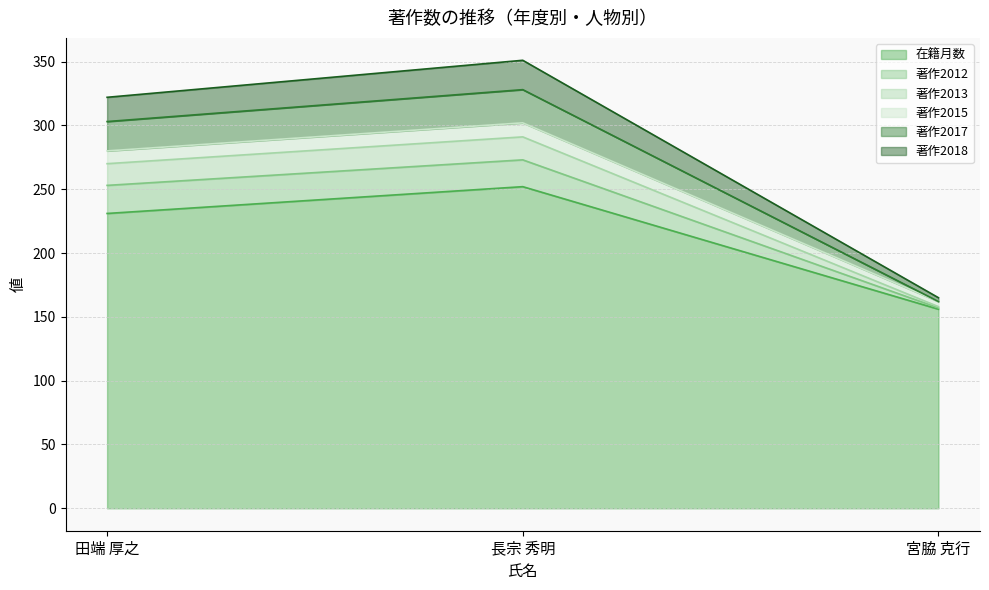

How many lines are shown in the chart?

6